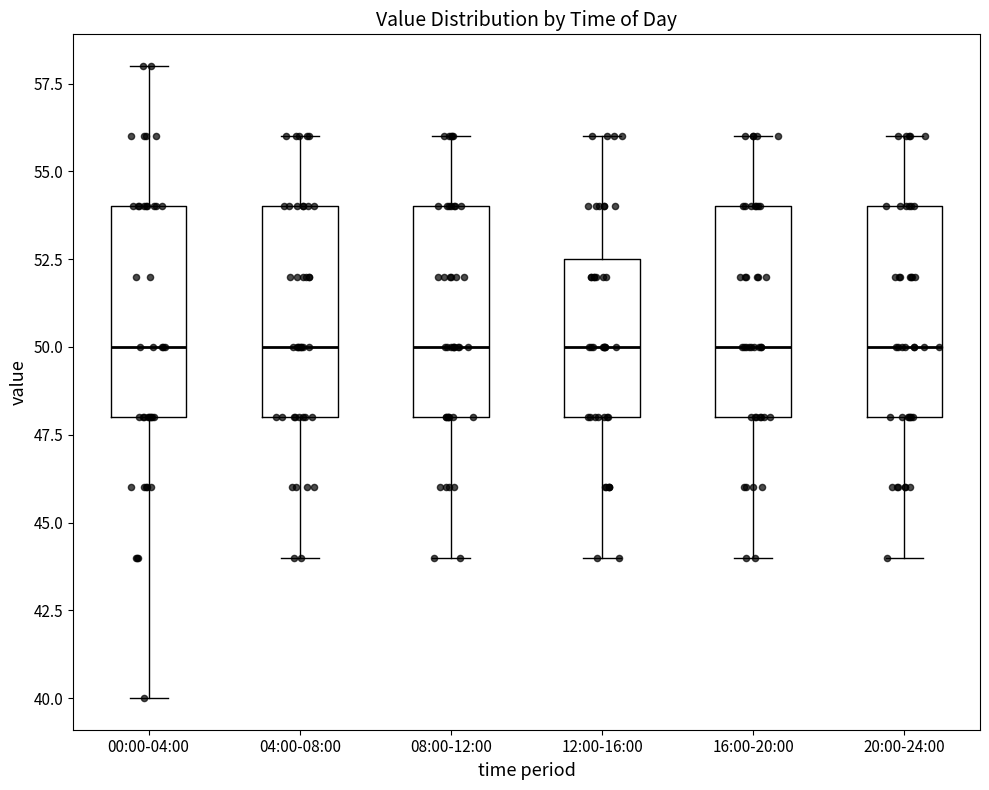

Reading left to right, transcribe this box plot: for each box, give where its median line is, the range the box spans, and where its two whiskers end, as read against the y-axis. The values are not printed on the chart, so give them approximately, as read against the axis.

00:00-04:00: median 50.0, box 48.0 to 54.0, whiskers 40.0 to 58.0
04:00-08:00: median 50.0, box 48.0 to 54.0, whiskers 44.0 to 56.0
08:00-12:00: median 50.0, box 48.0 to 54.0, whiskers 44.0 to 56.0
12:00-16:00: median 50.0, box 48.0 to 52.5, whiskers 44.0 to 56.0
16:00-20:00: median 50.0, box 48.0 to 54.0, whiskers 44.0 to 56.0
20:00-24:00: median 50.0, box 48.0 to 54.0, whiskers 44.0 to 56.0